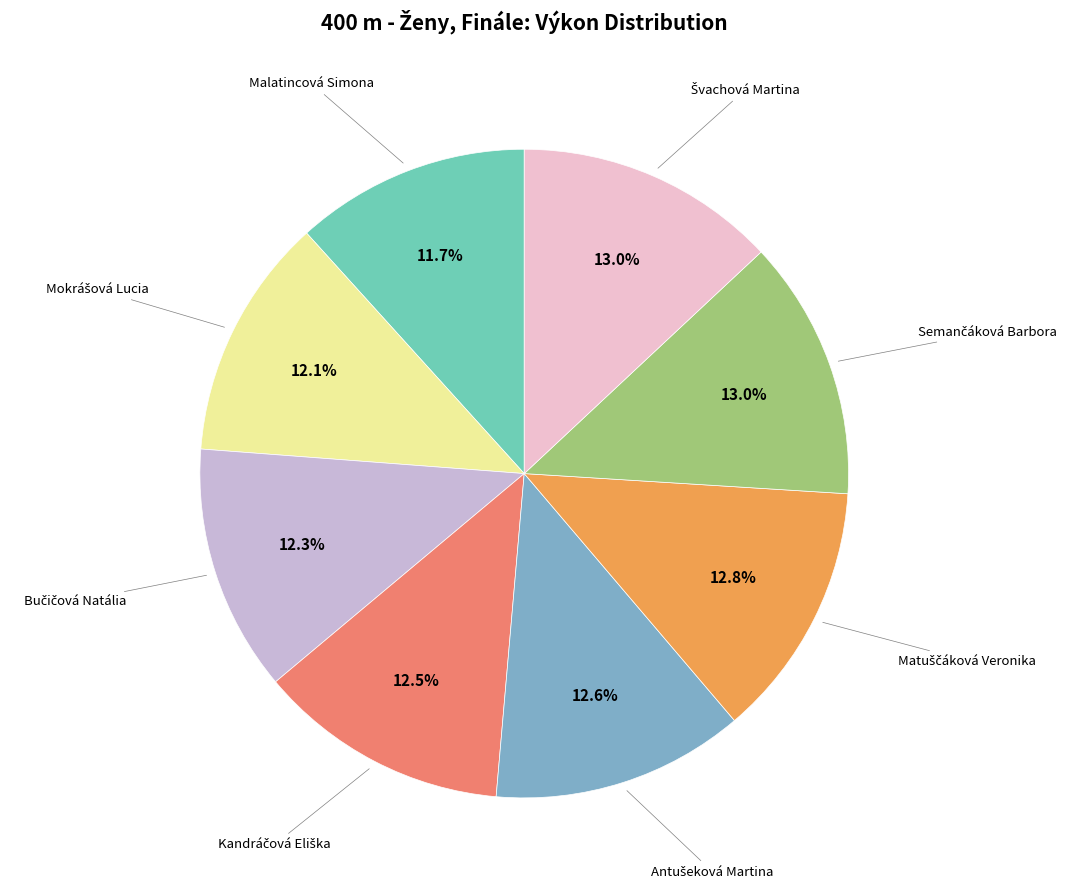

To the nearest percent, what is the difference between the largest and smallest slice percentages?

1%